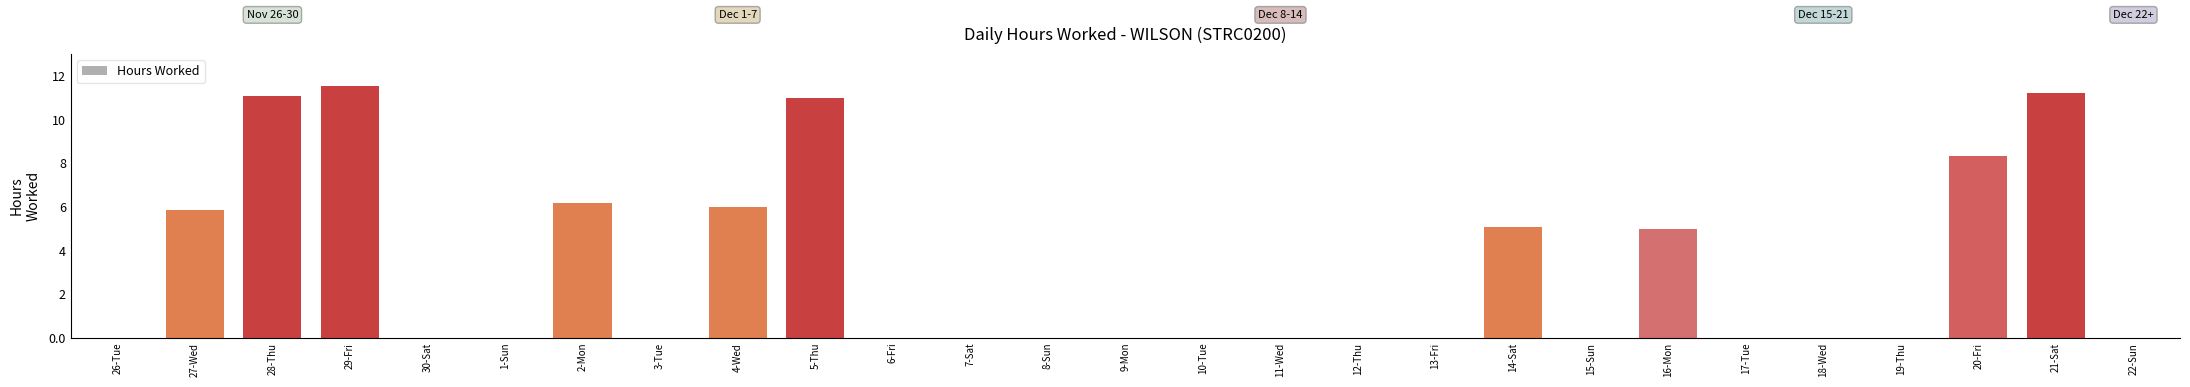

Is it true that the value at 7-Sat is -4.5?

False